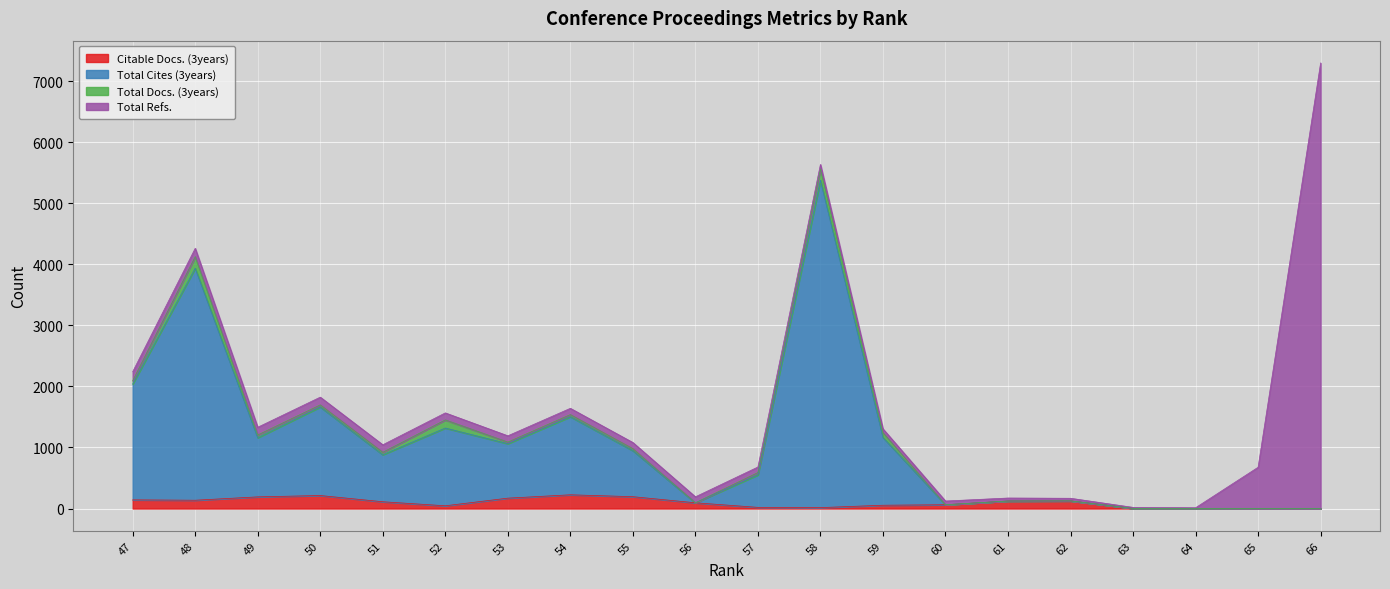

Is it true that Citable Docs. (3years) equals 3 at 64?

True